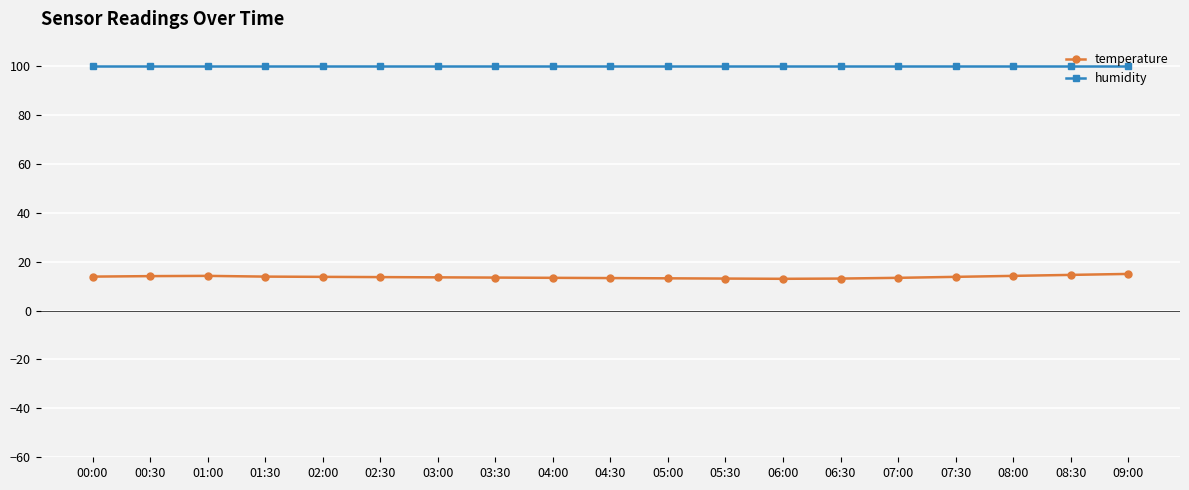

True or false: humidity and temperature cross at least once.

False